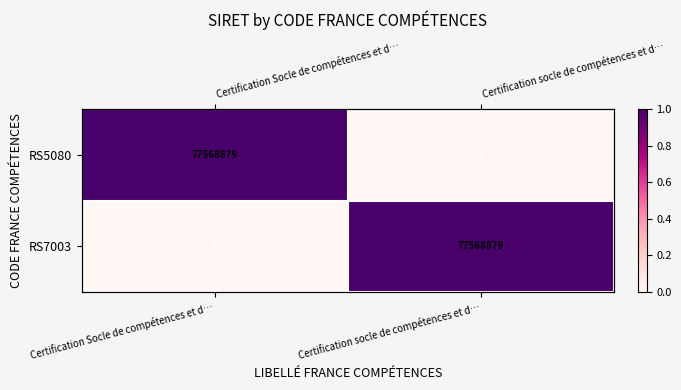

At which category does the chart reach its peak across all series?

Certification Socle de compétences et d…